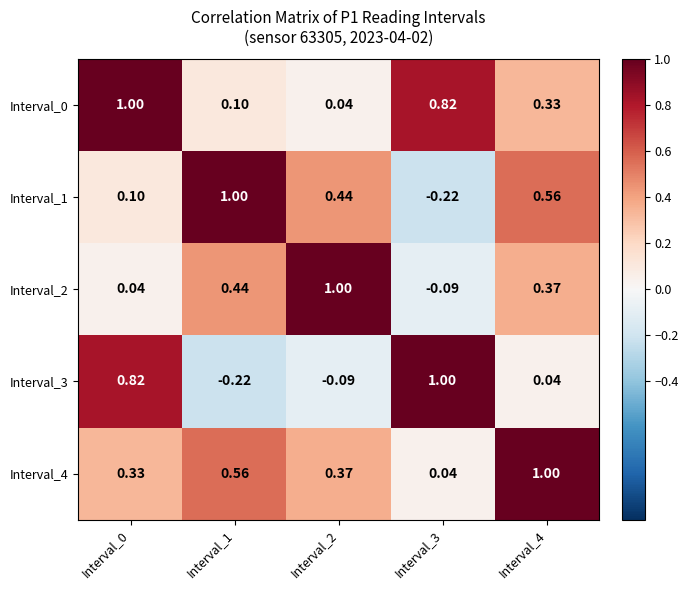

Is the value of Interval_2 at Interval_4 greater than the value of Interval_4 at Interval_0?

Yes